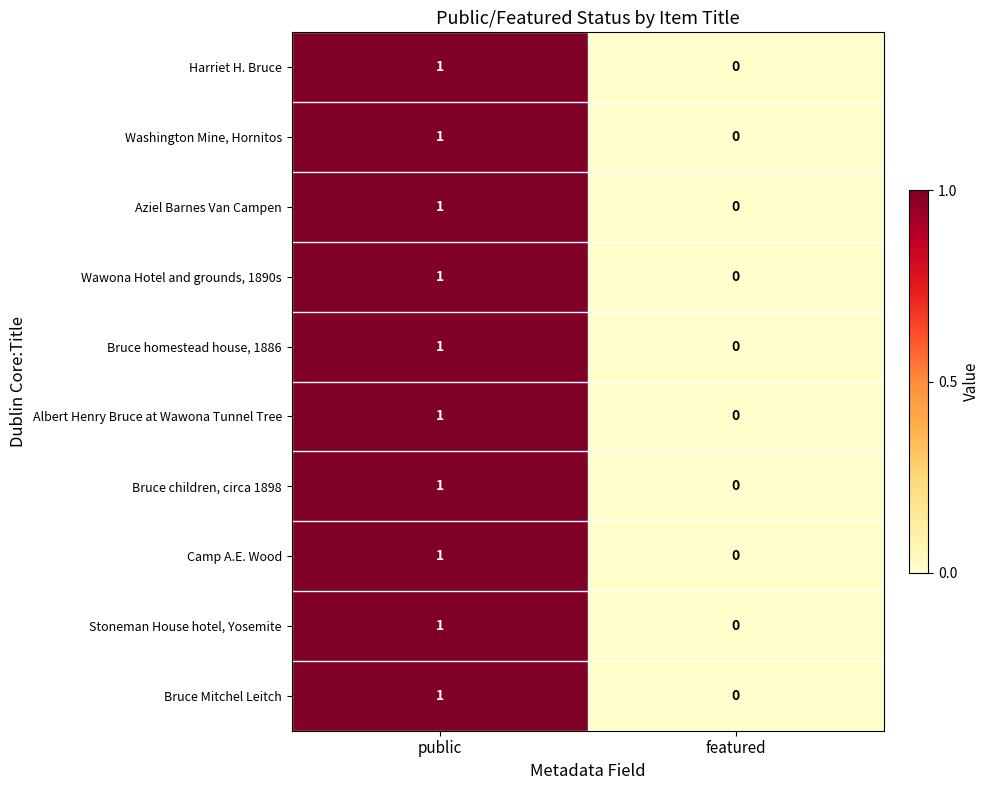

How many series are shown in this chart?

10